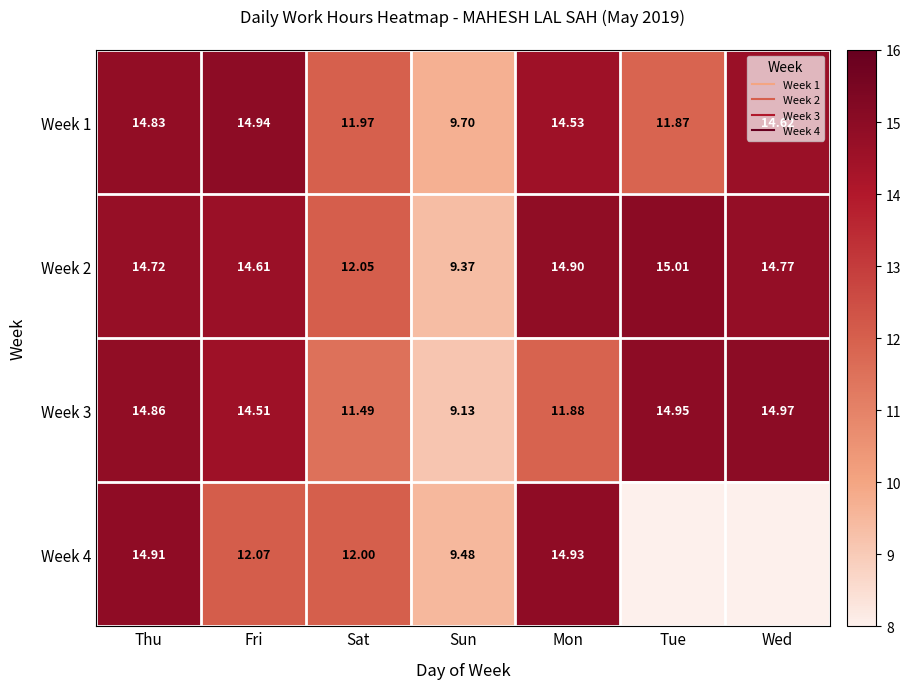

How many values in the Week 1 series exceed 14?

4